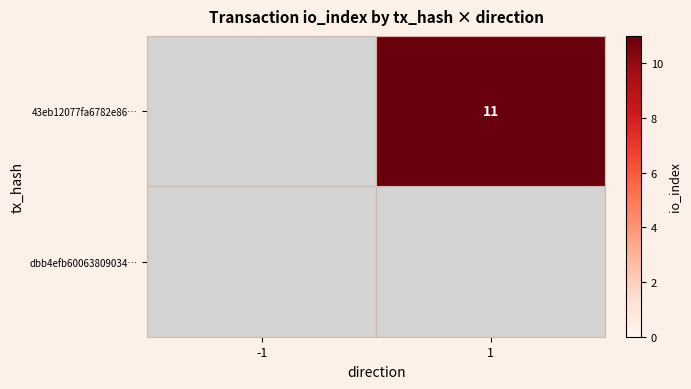

At how many categories does at least one series exceed 1?

1